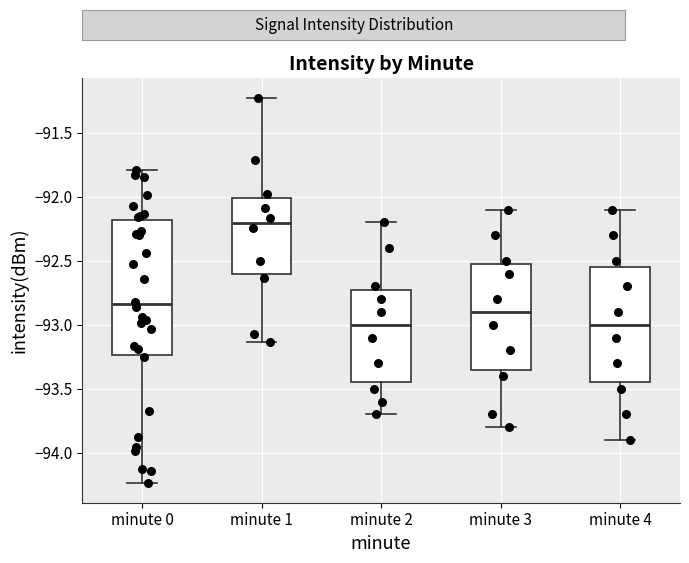

Reading left to right, transcribe this box plot: for each box, give where its median line is, the range the box spans, and where its two whiskers end, as read against the y-axis. The values are not printed on the chart, so give them approximately, as read against the axis.

minute 0: median -92.85, box -93.25 to -92.20, whiskers -94.25 to -91.80
minute 1: median -92.20, box -92.60 to -92.00, whiskers -93.15 to -91.20
minute 2: median -93.00, box -93.45 to -92.70, whiskers -93.70 to -92.20
minute 3: median -92.90, box -93.35 to -92.50, whiskers -93.80 to -92.10
minute 4: median -93.00, box -93.45 to -92.55, whiskers -93.90 to -92.10